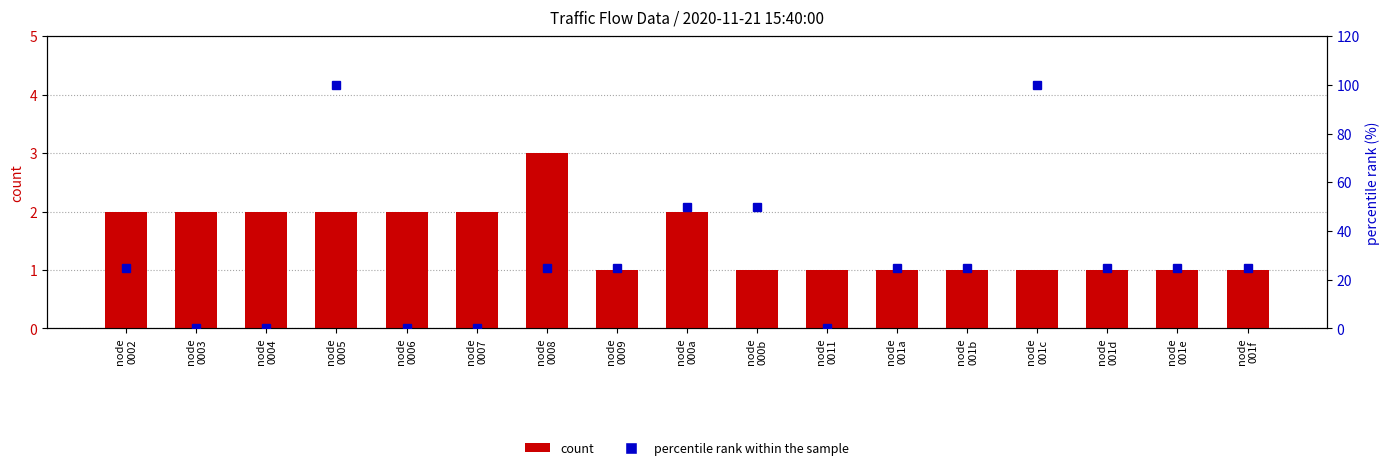

What position from the right is node
000a?

9